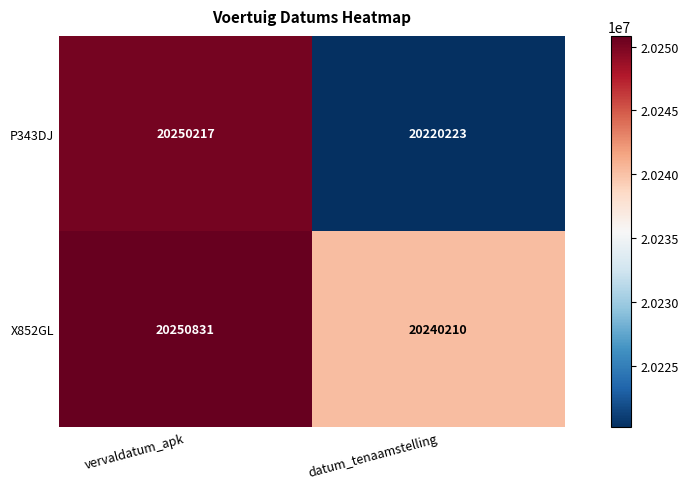

Reading left to right, list all the values displayed in this chart.

P343DJ: vervaldatum_apk=20250217	datum_tenaamstelling=20220223
X852GL: vervaldatum_apk=20250831	datum_tenaamstelling=20240210